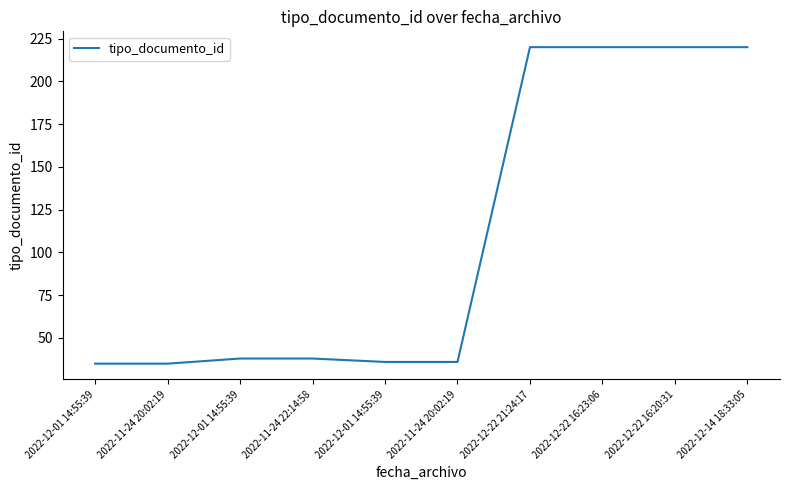

Rank the categories by value from highest to lowest.

2022-12-22 21:24:17, 2022-12-22 16:23:06, 2022-12-22 16:20:31, 2022-12-14 18:33:05, 2022-12-01 14:55:39, 2022-11-24 22:14:58, 2022-12-01 14:55:39, 2022-11-24 20:02:19, 2022-12-01 14:55:39, 2022-11-24 20:02:19